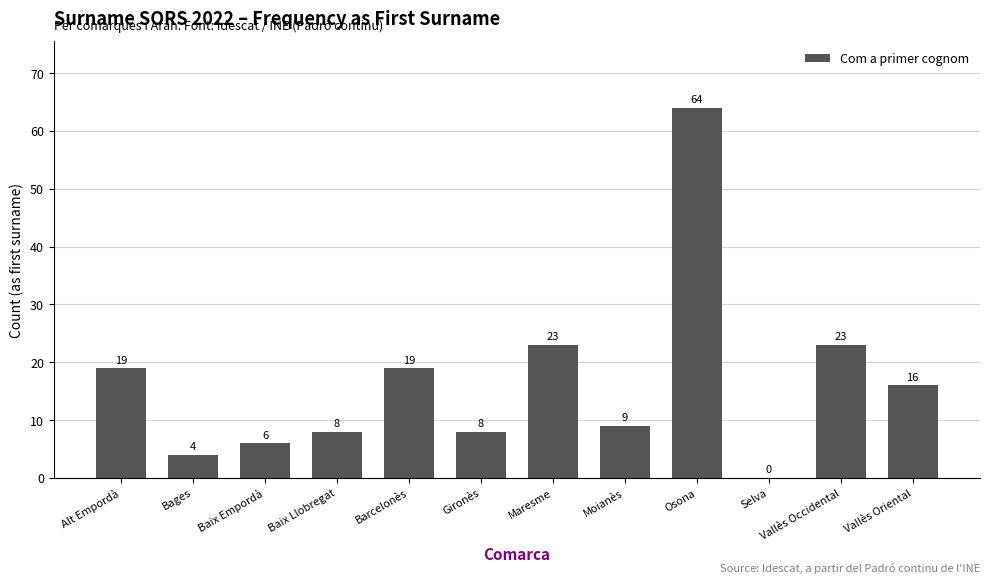

Between Vallès Oriental and Alt Empordà, which is larger?

Alt Empordà